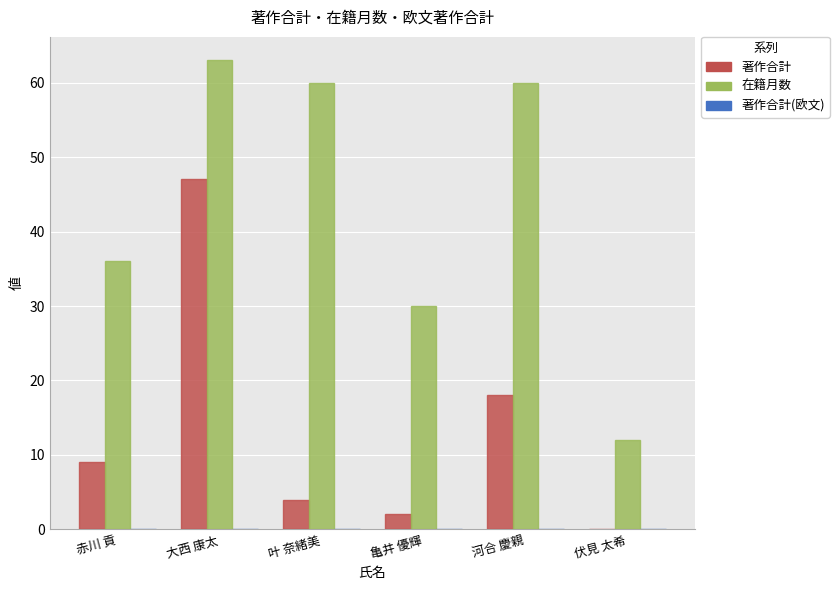

At which category is the sum across all series the highest?

大西 康太